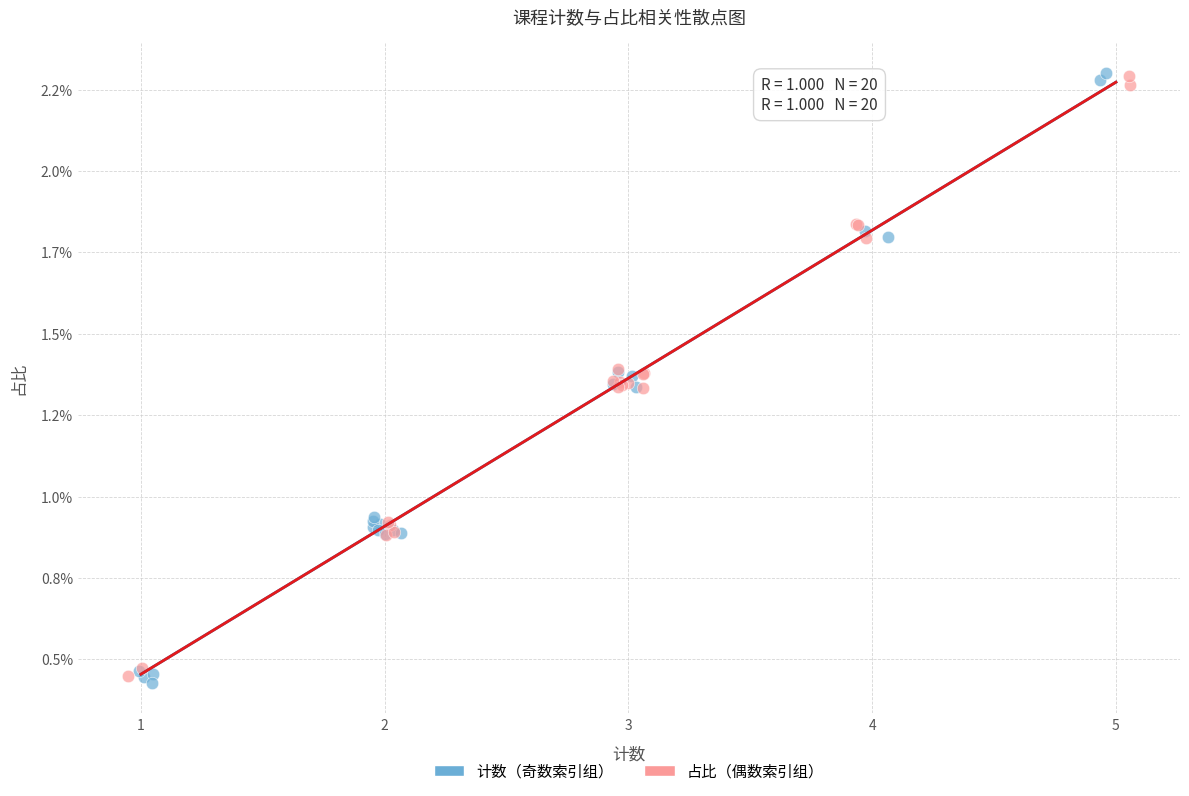

Which series has the widest spread of Y values?

计数（奇数索引组）